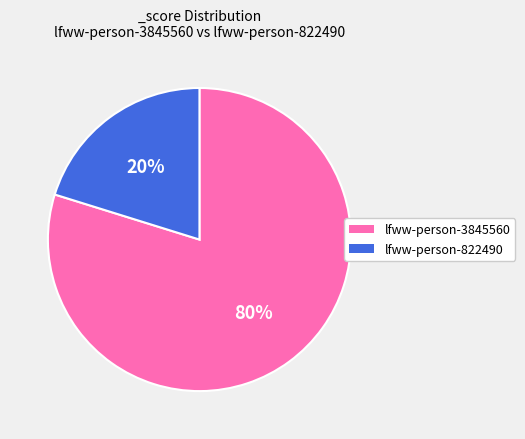

Which slice is the largest?

lfww-person-3845560